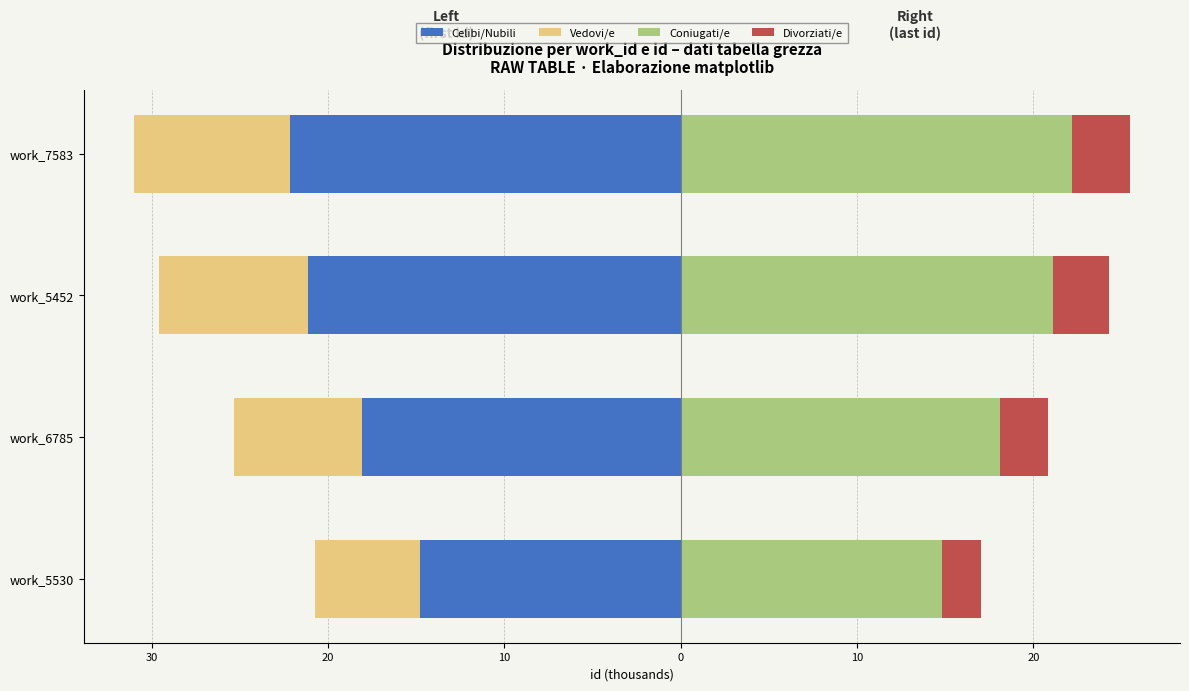

The Coniugati/e series shows 13.4 at work_7583. True or false?

False